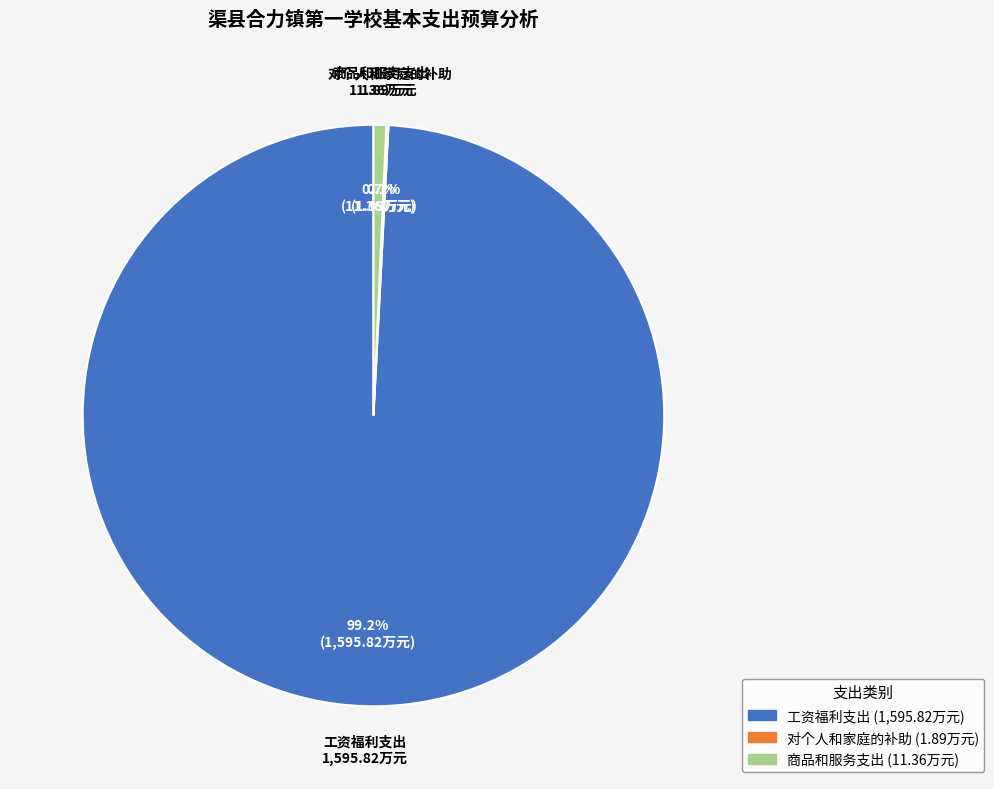

Which has a higher value, 工资福利支出 or 商品和服务支出?

工资福利支出